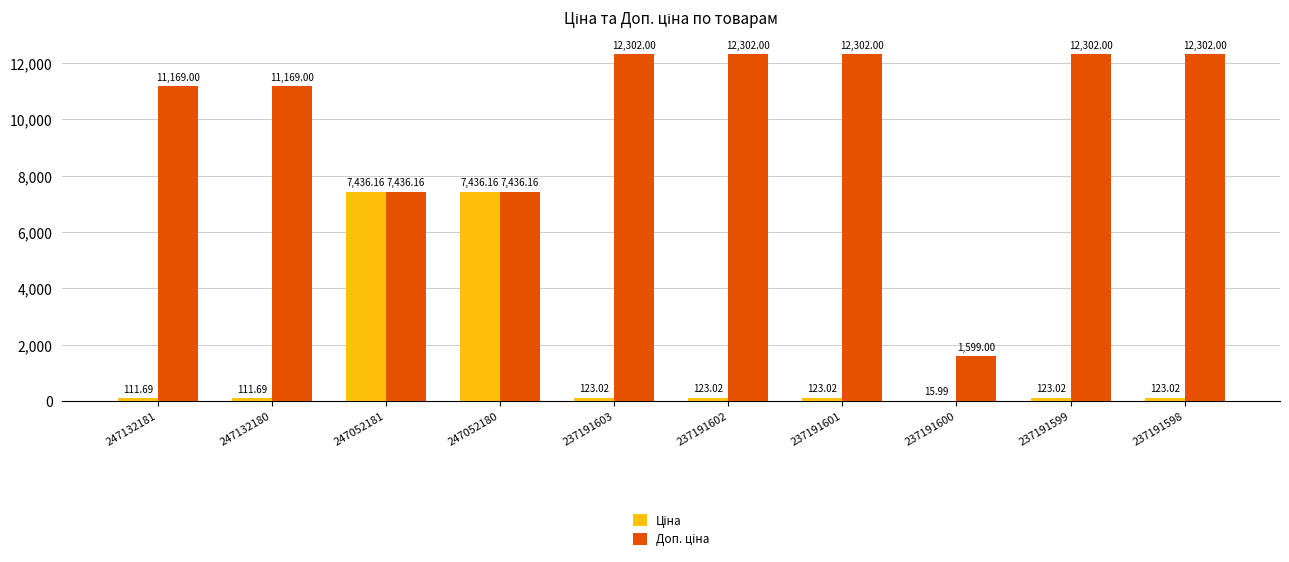

What is the total value across all series at 247052180?

14872.3